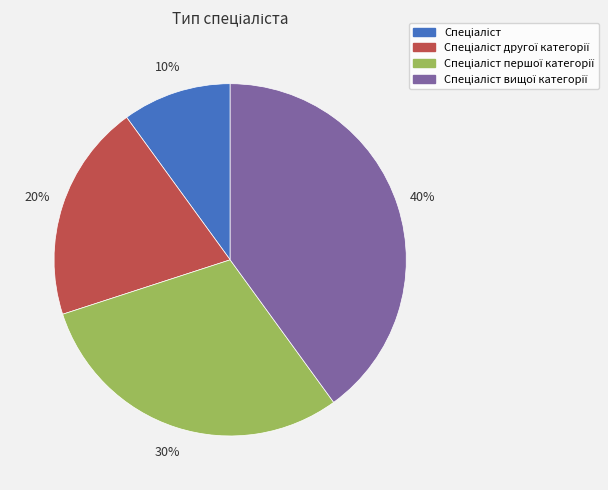

Is there a majority slice in this chart?

No